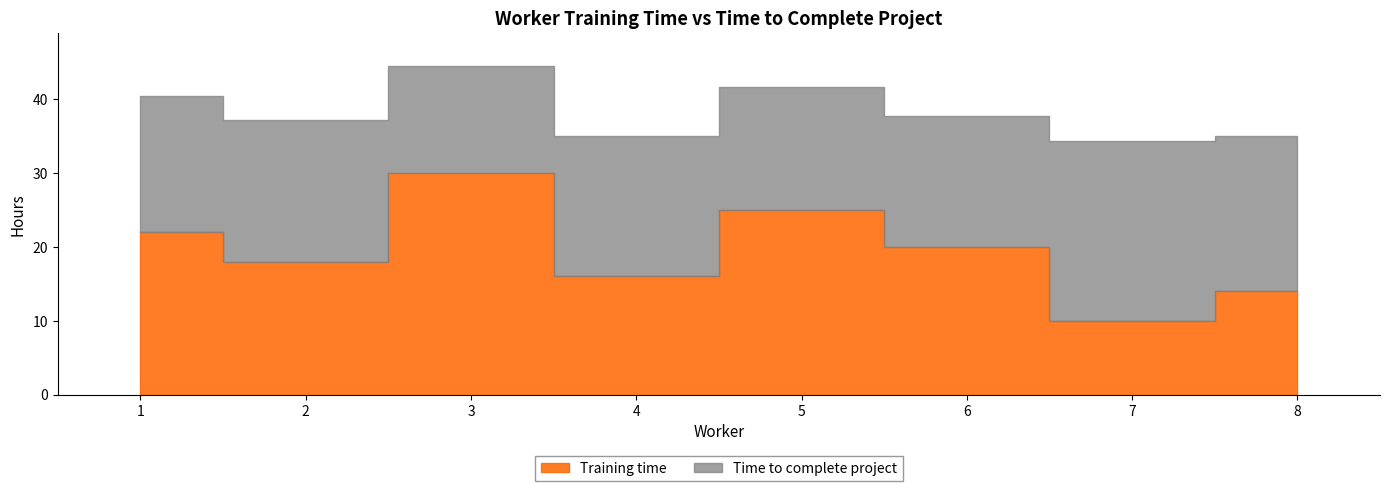

What is the sum of all values?

155